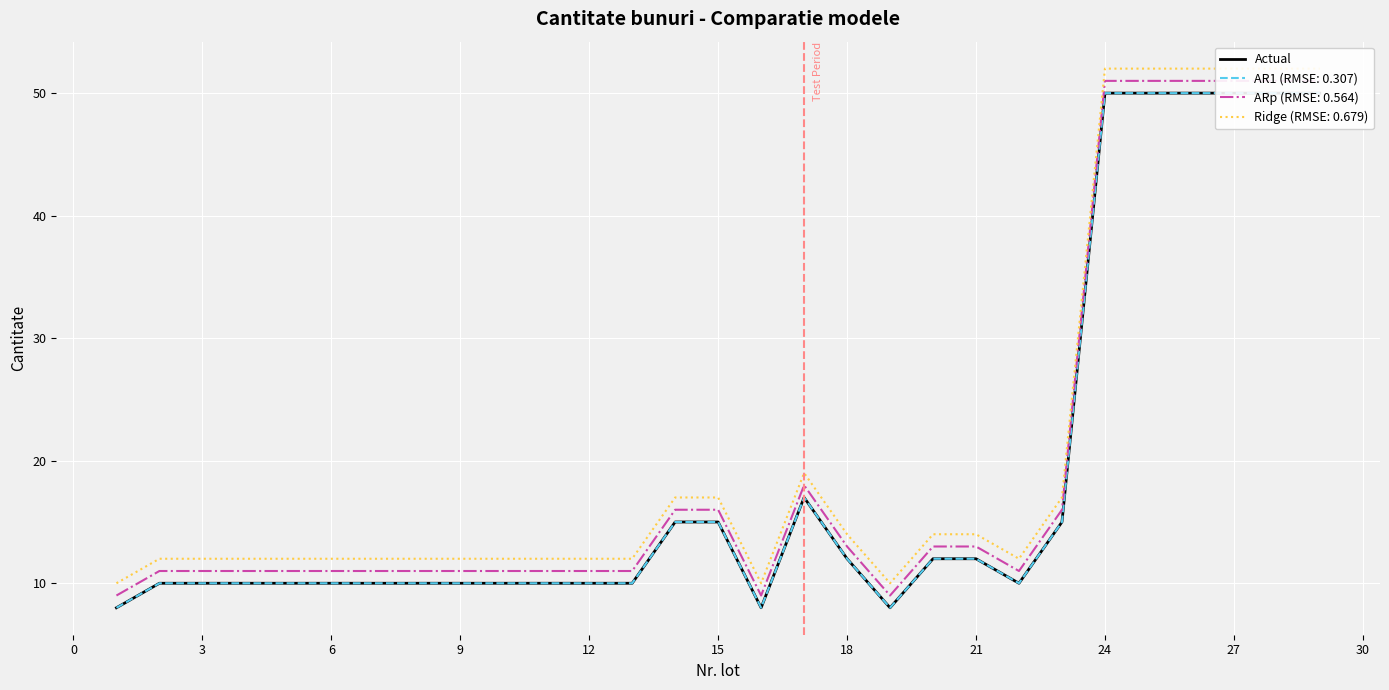

Where is the first local maximum?

16